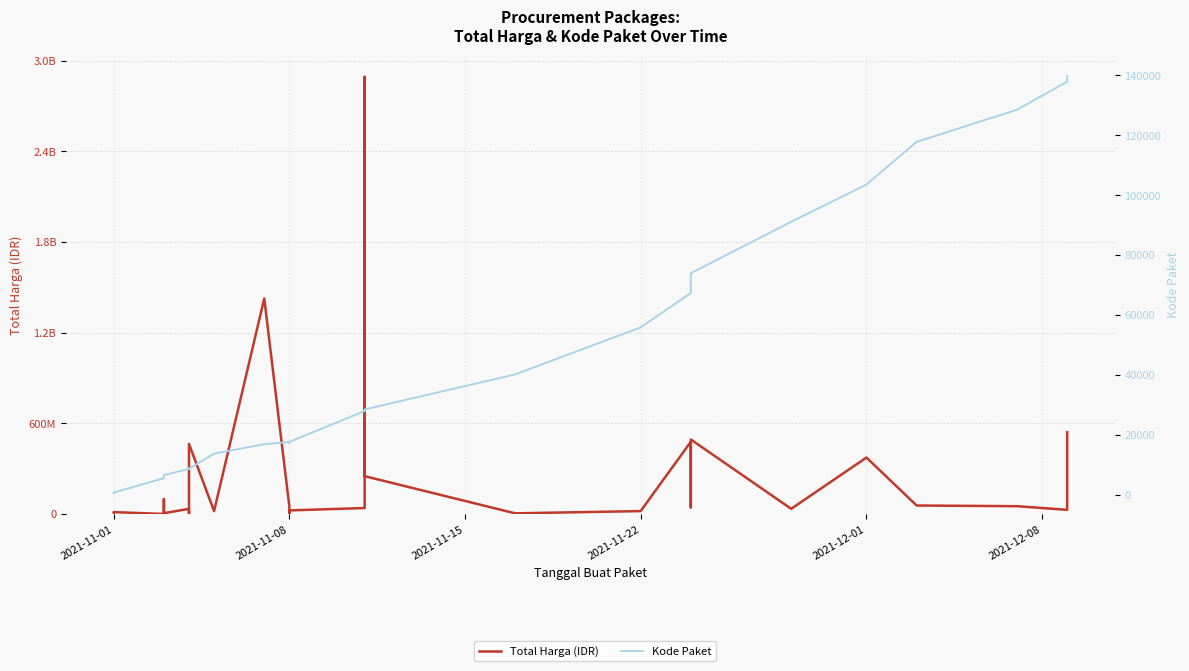

True or false: Total Harga (IDR) and Kode Paket cross at least once.

False